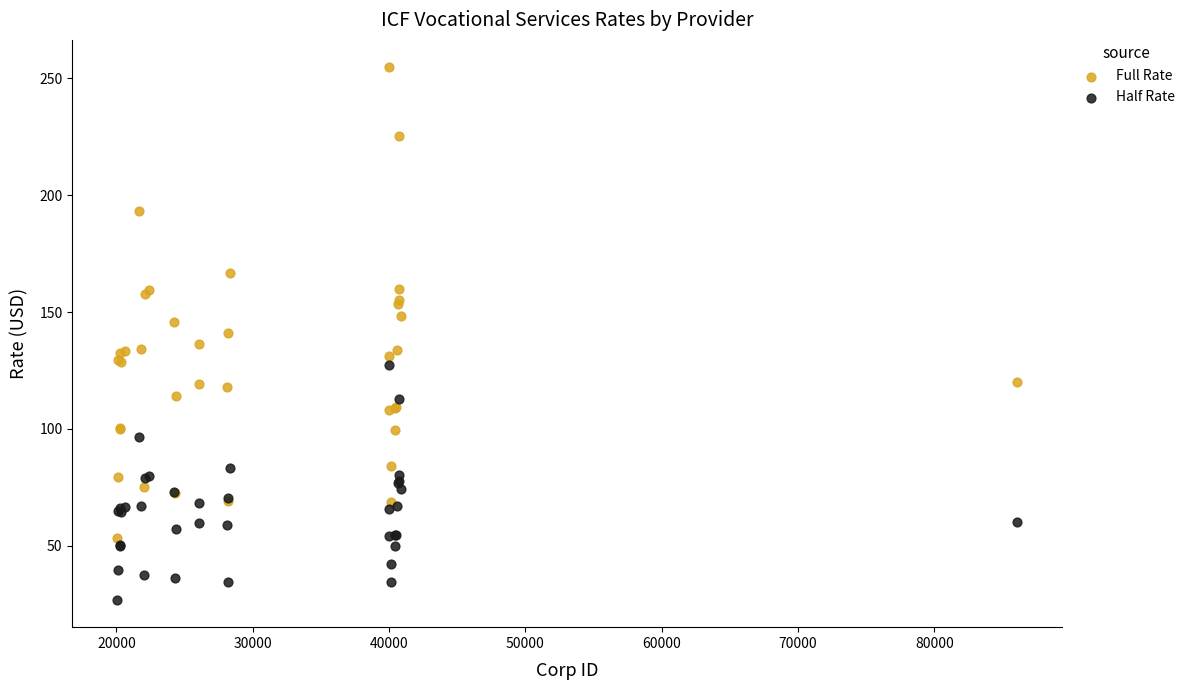

What is the X range (max minus min) for the scatter plot?

65990.0